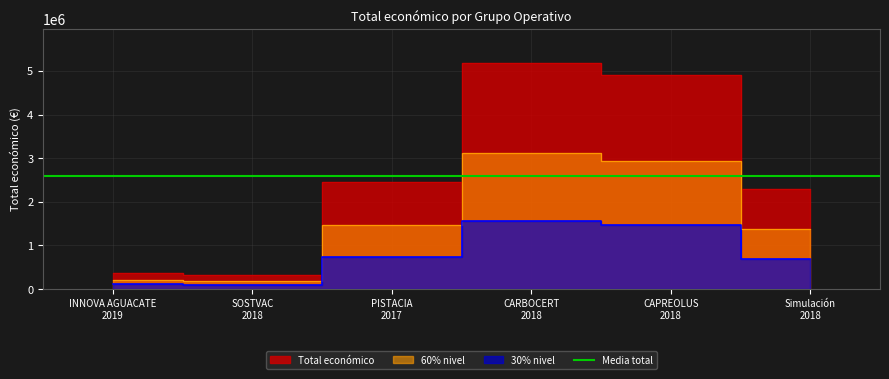

What is the minimum value shown in the chart?

311553